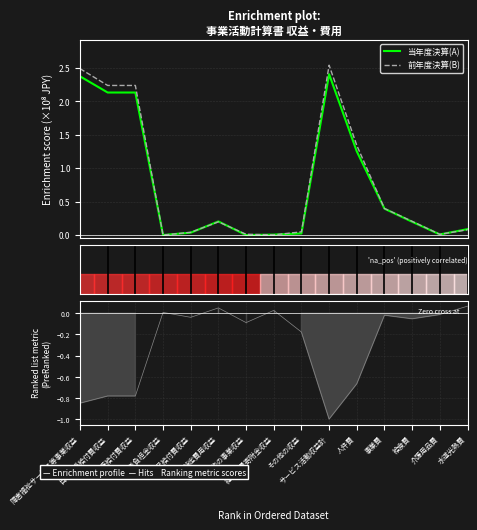

Is it true that Ranked list metric equals -0.8 at 自立支援給付費収益?

True